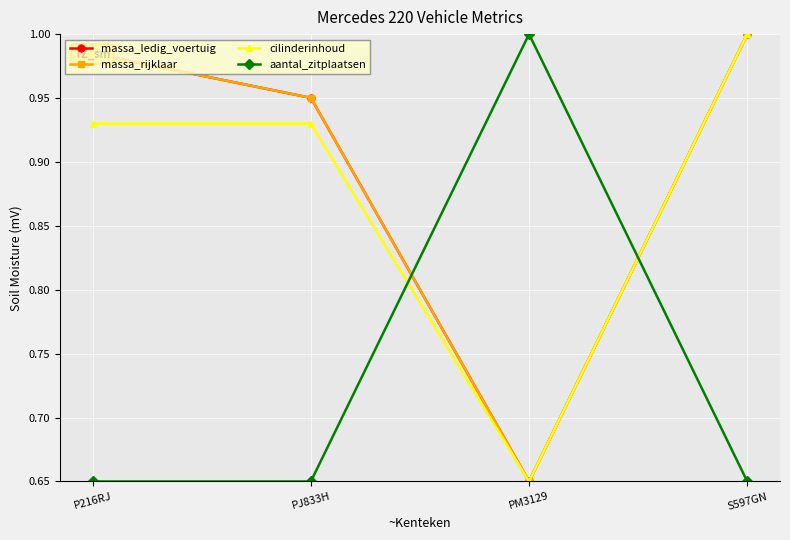

What position from the right is PJ833H?

3